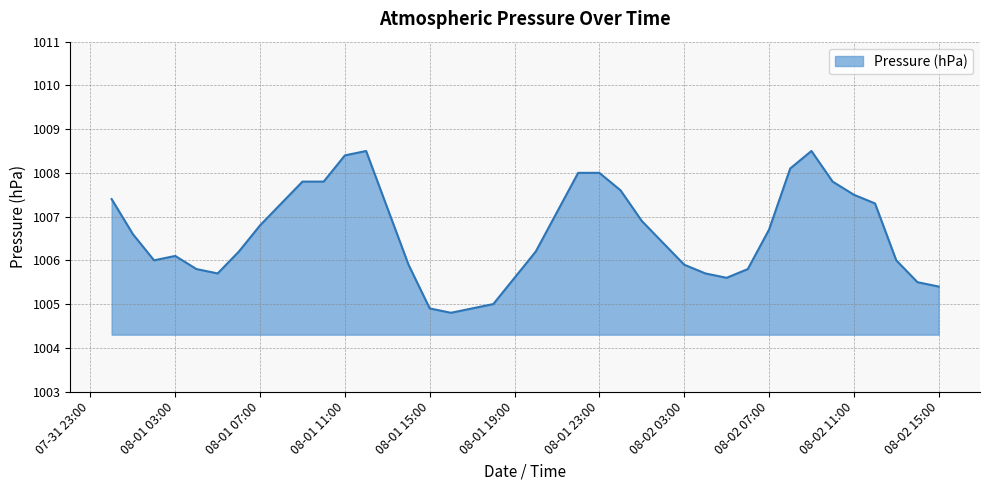

What is the maximum value shown in the chart?

1008.5